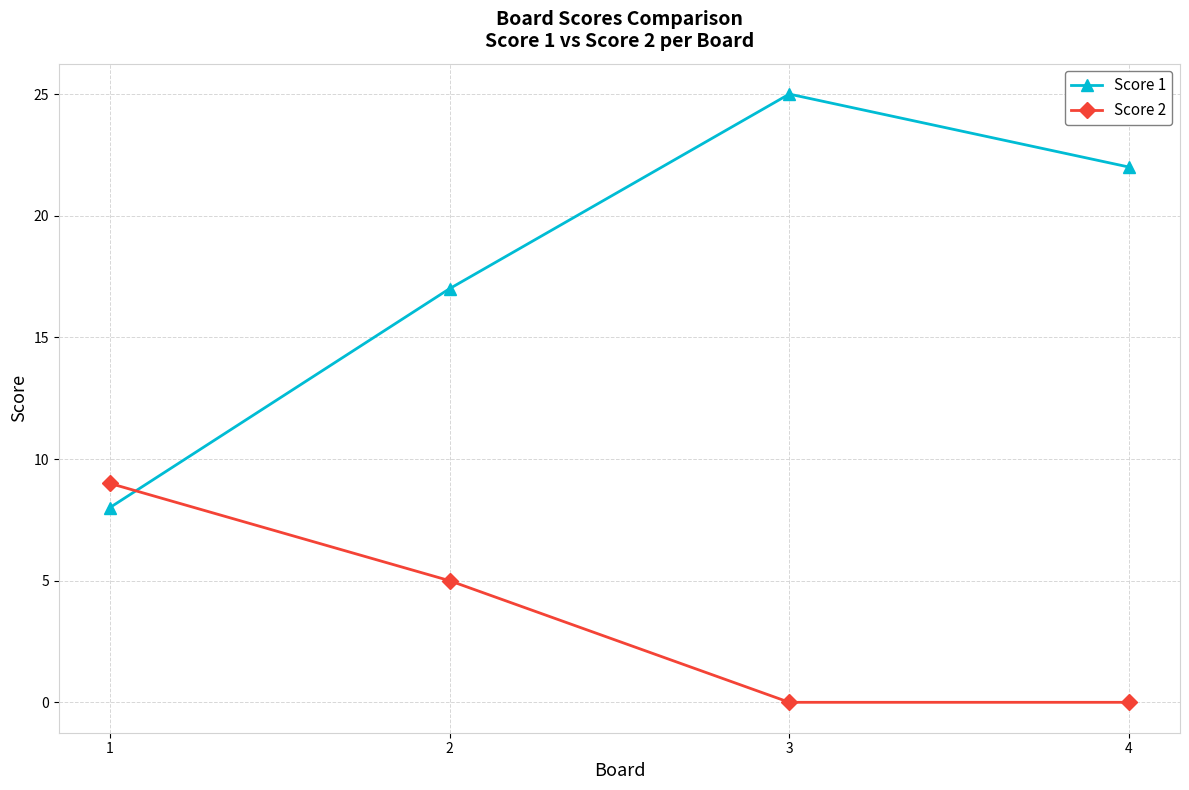

Count the number of categories in the chart.

4